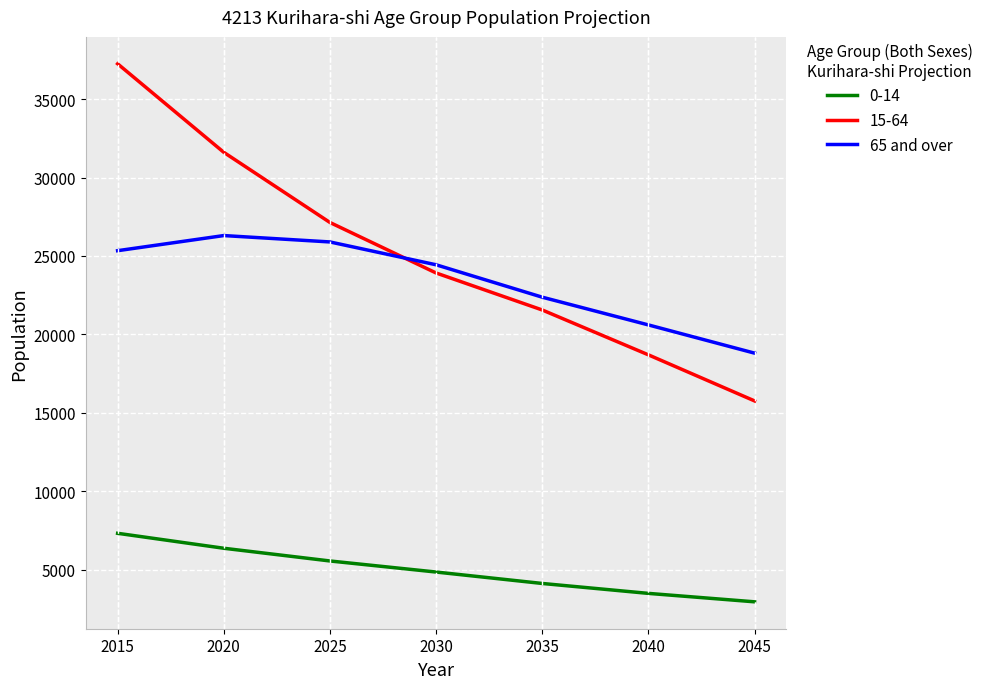

What is the difference between the 0-14 values at 2025 and 2035?

1435